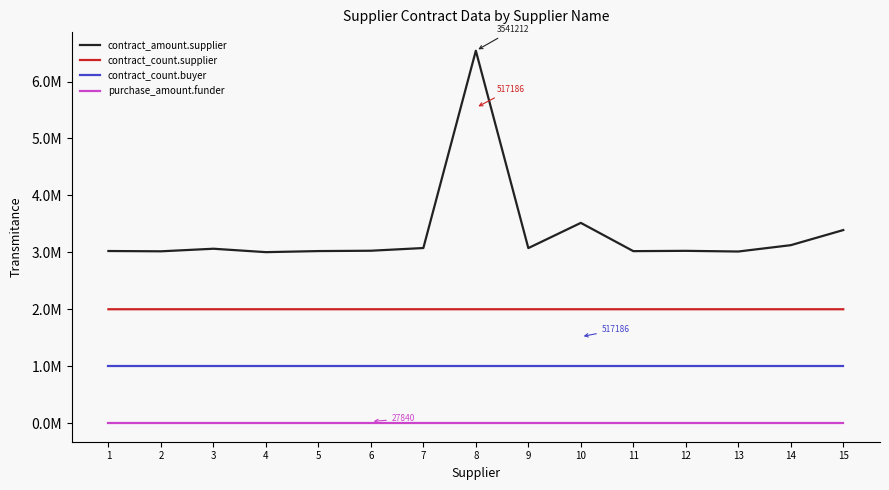

Is this an area chart (filled region under the line)?

No